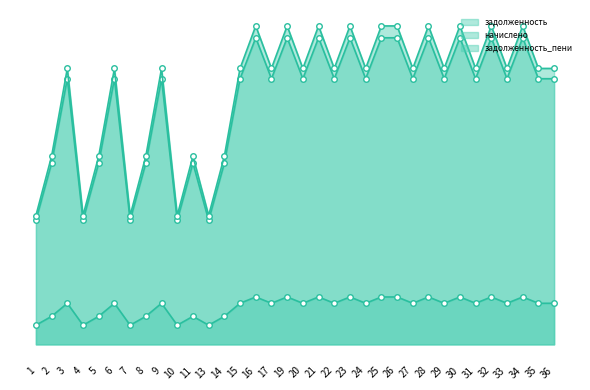

True or false: задолженность_пени and задолженность cross at least once.

False